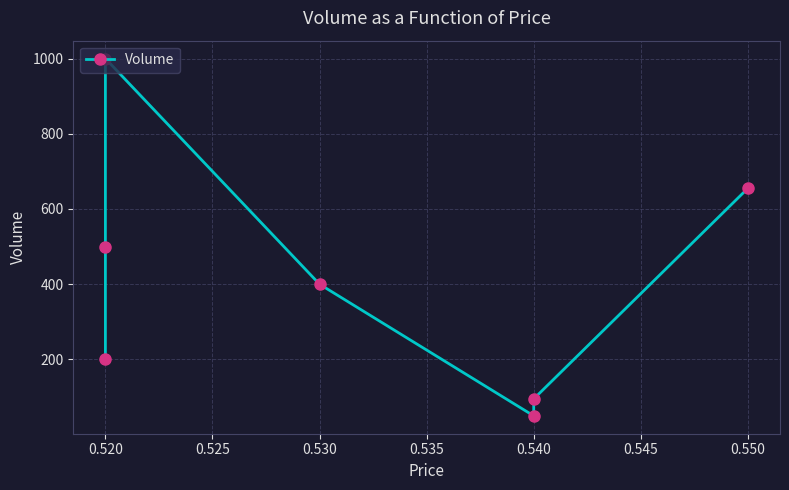

What is the ratio of the value at 0.540 to the value at 0.520?

0.2